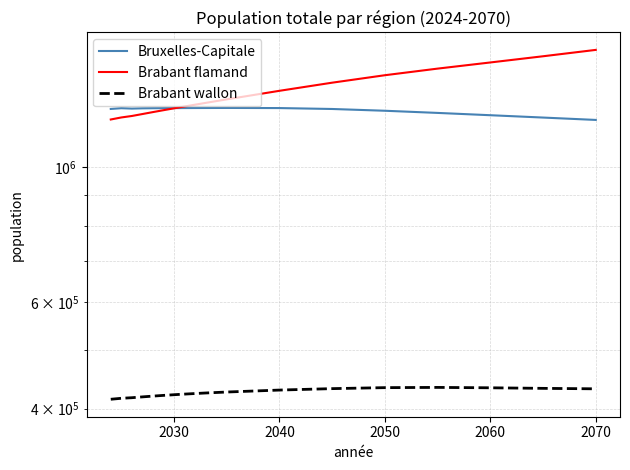

At how many categories does at least one series exceed 1284960?

8